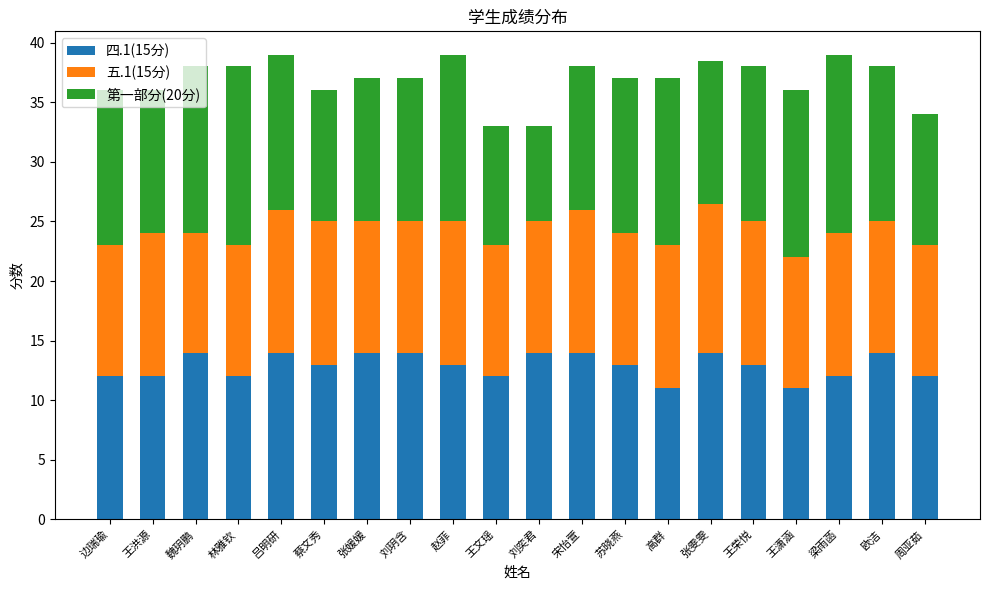

What is the average value of the 四.1(15分) series?

12.9